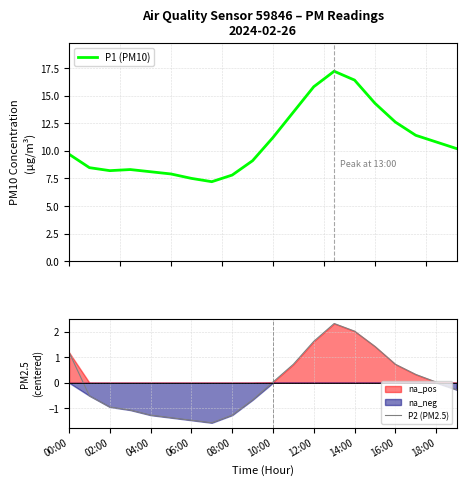

What is the highest value of the P1 (PM10) series?

17.2